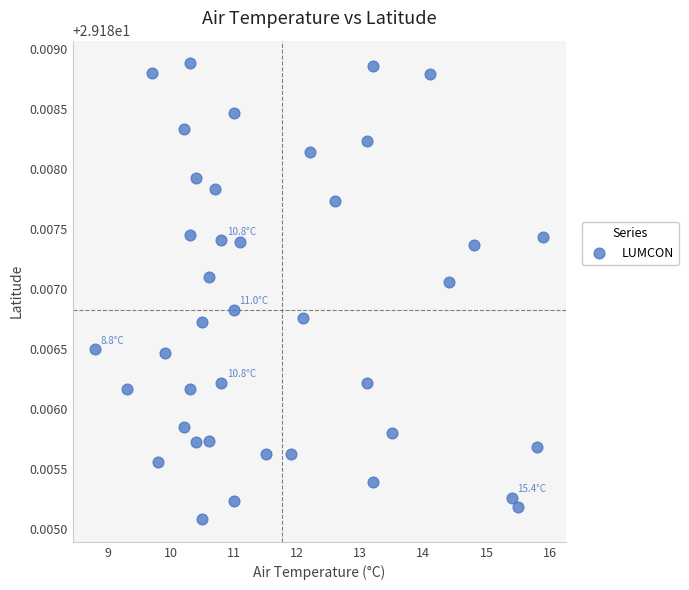

What is the range of X values (max minus min)?

7.1